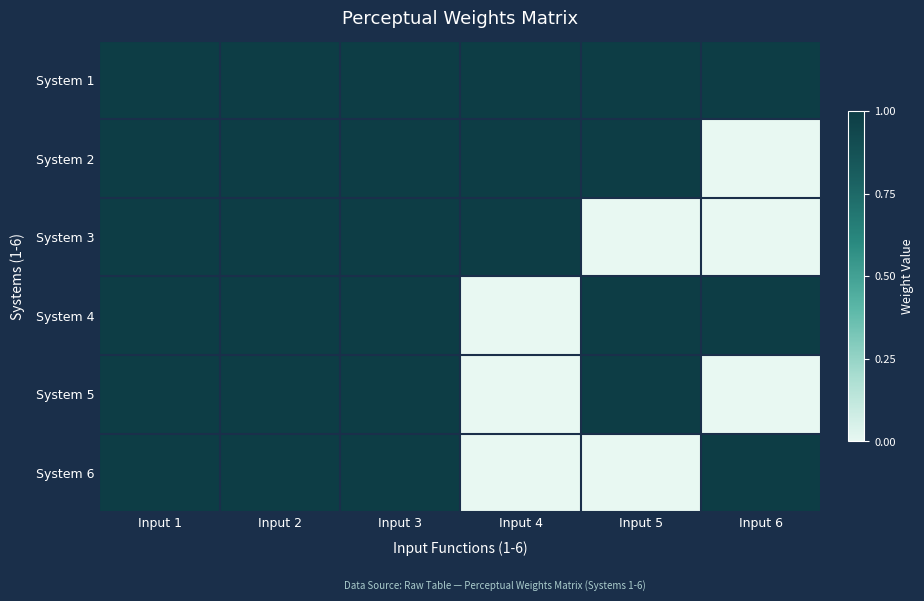

What is the total value across all series at Input 5?

4